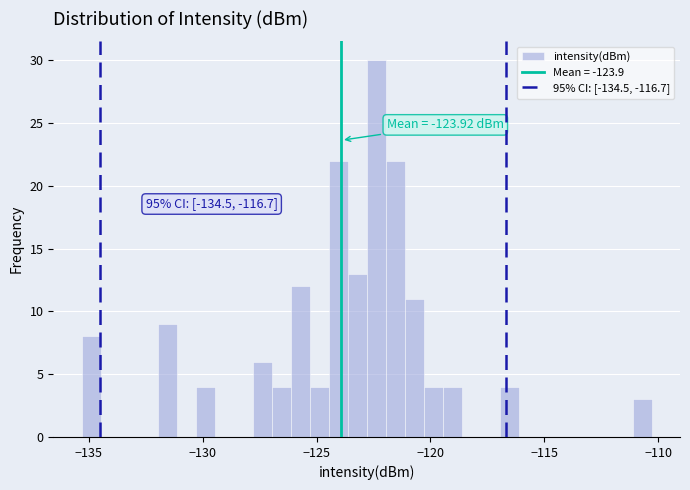

Read against the x-axis, roughly where is the centre of the tallest bar?

-122.5